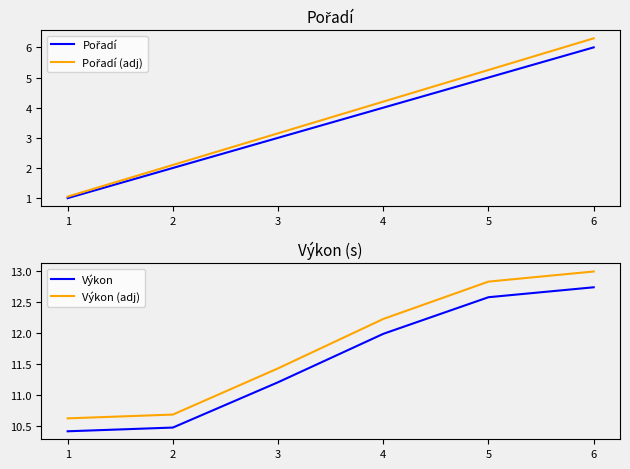

What is the value of the Pořadí point at the 1st from the left?

1.0